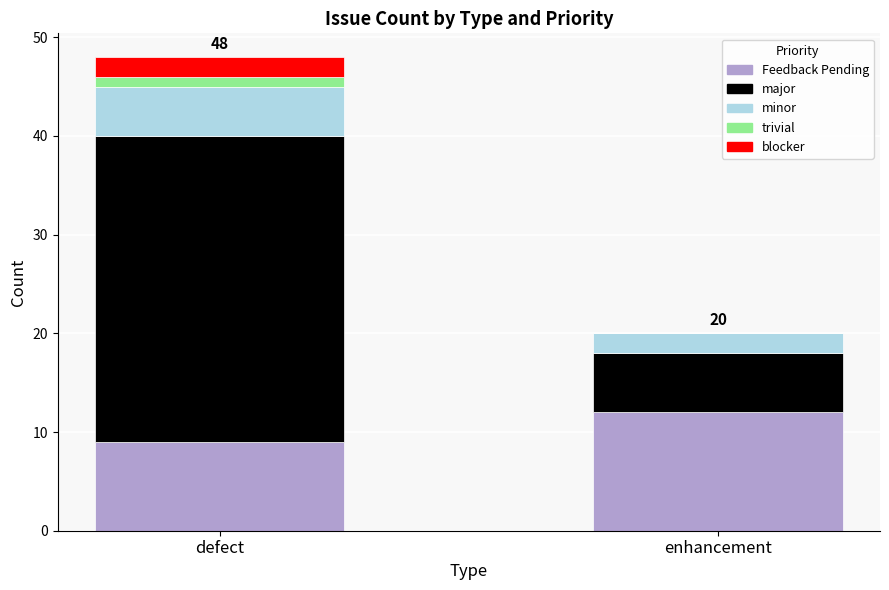

True or false: Feedback Pending has a value of 16 at defect.

False